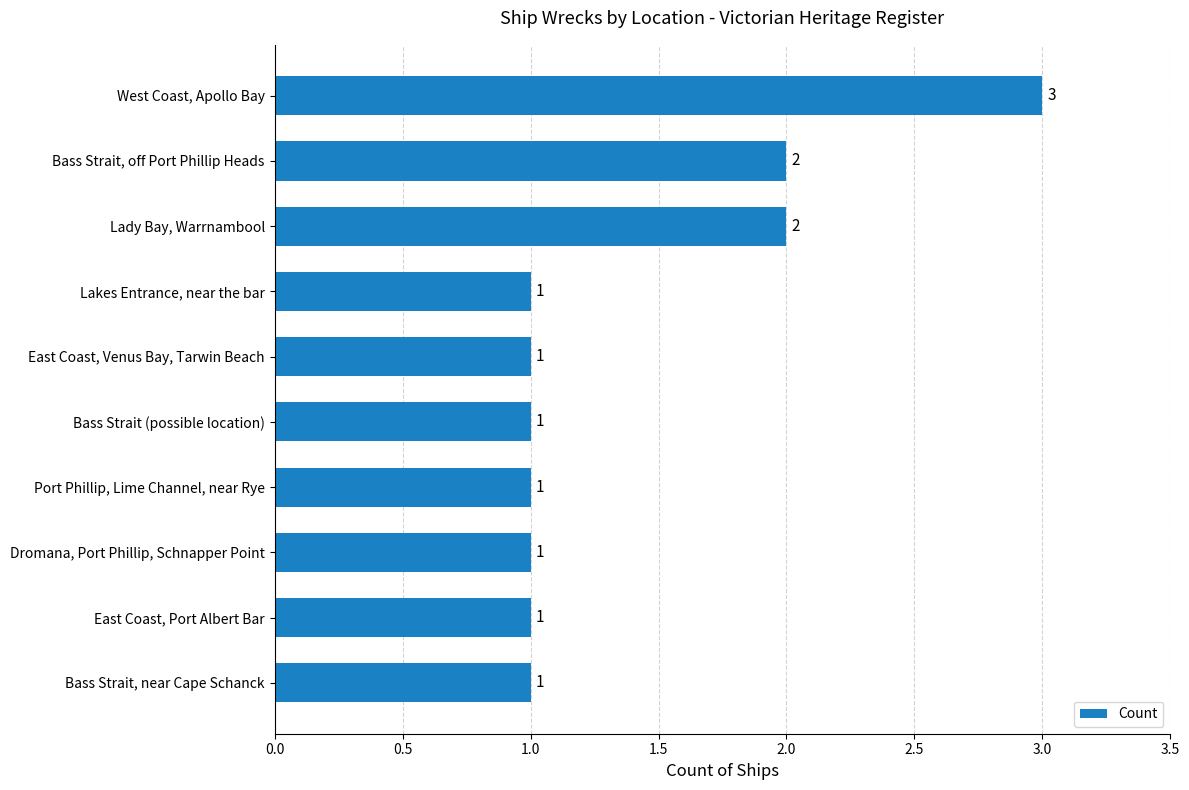

Reading top to bottom, what are all the values shown in this chart?

West Coast, Apollo Bay=3	Bass Strait, off Port Phillip Heads=2	Lady Bay, Warrnambool=2	Lakes Entrance, near the bar=1	East Coast, Venus Bay, Tarwin Beach=1	Bass Strait (possible location)=1	Port Phillip, Lime Channel, near Rye=1	Dromana, Port Phillip, Schnapper Point=1	East Coast, Port Albert Bar=1	Bass Strait, near Cape Schanck=1